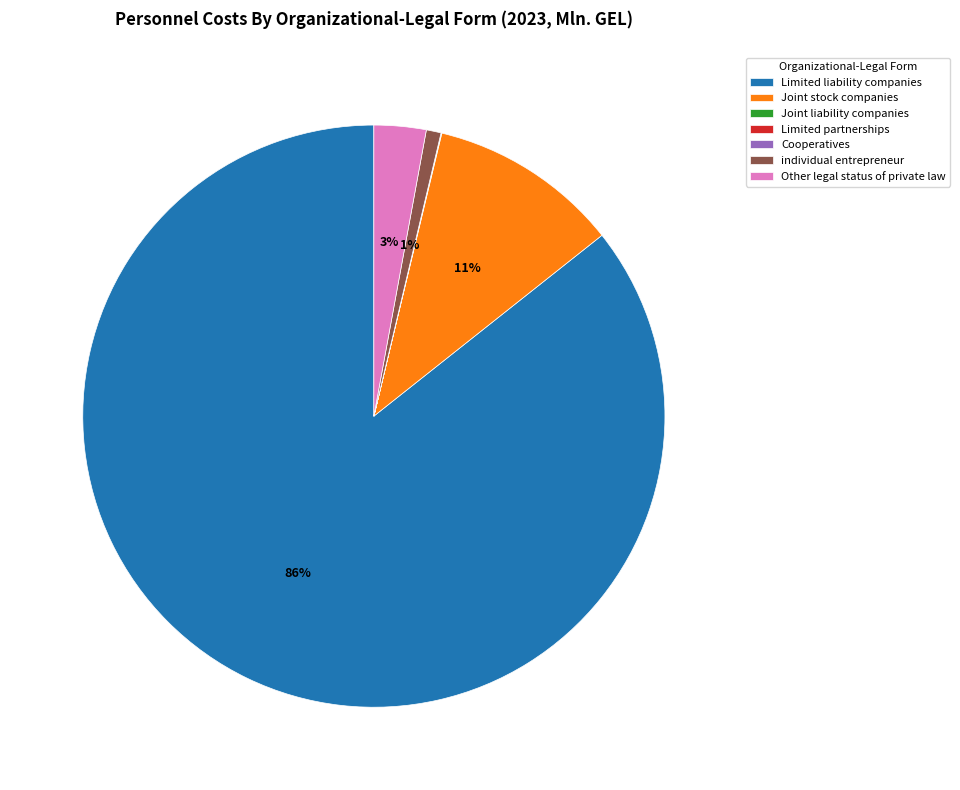

Which category has the biggest portion of the pie?

Limited liability companies